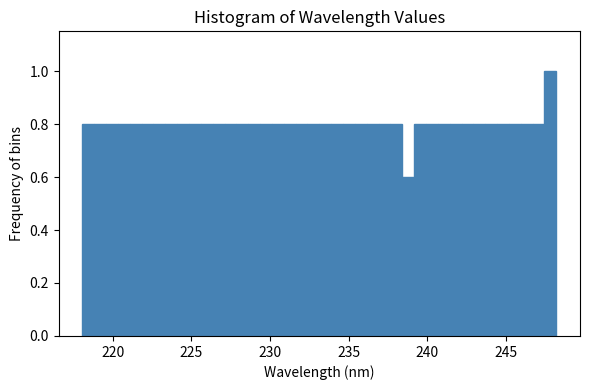

Read against the x-axis, roughly where is the centre of the tallest bar?

248.0